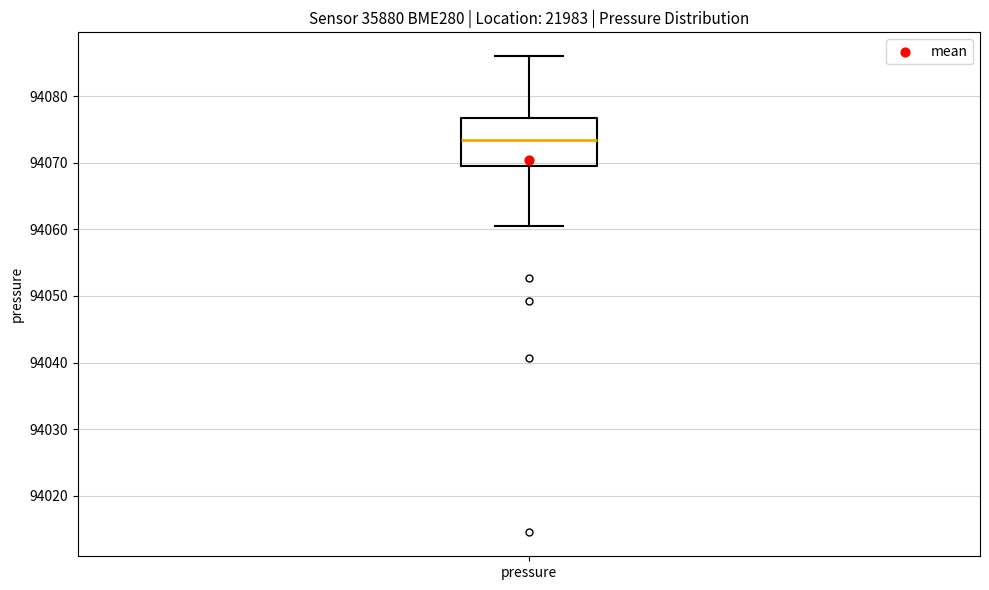

Where is the lower edge of the box for pressure on the y-axis? The values are not printed on the chart, so give them approximately, as read against the axis.

94069